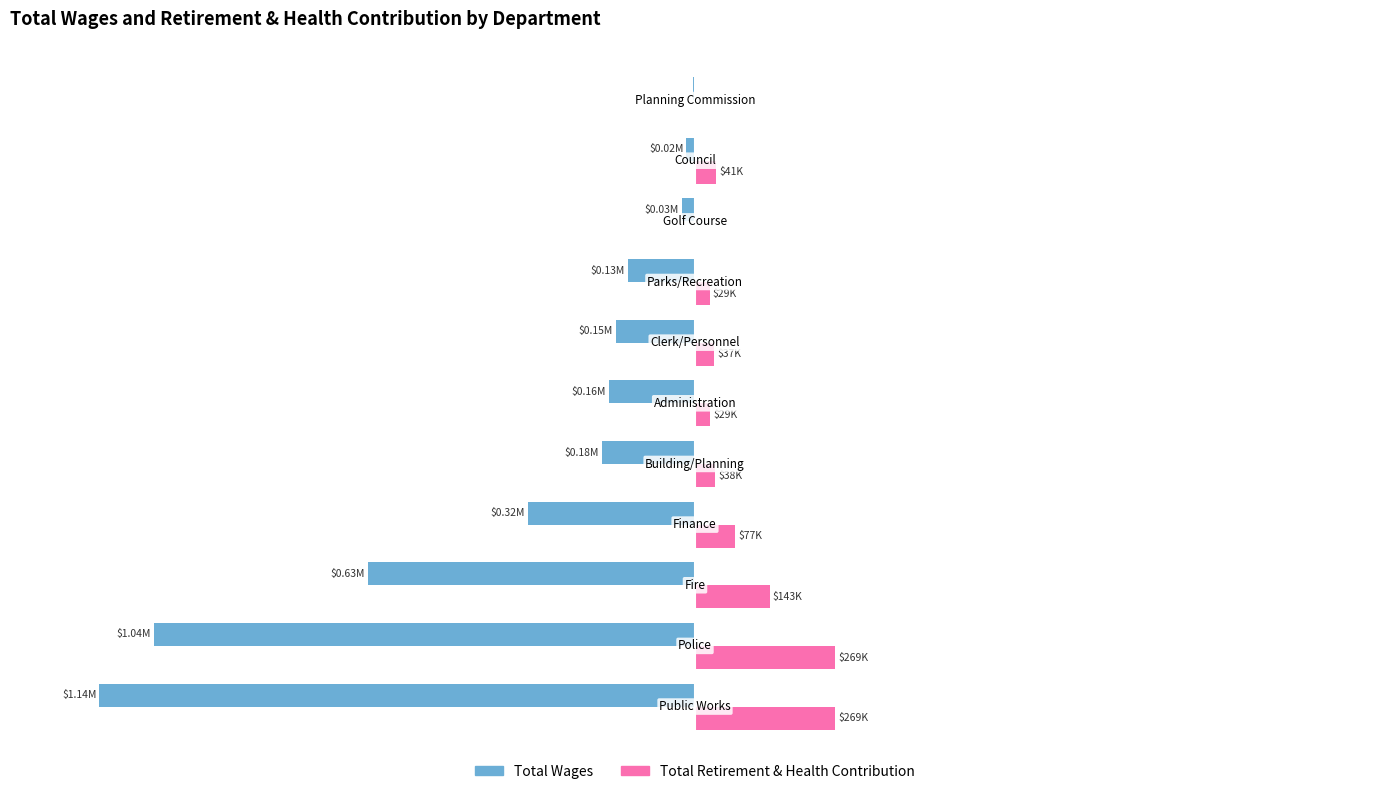

What are all the series names shown in the legend?

Total Wages, Total Retirement & Health Contribution